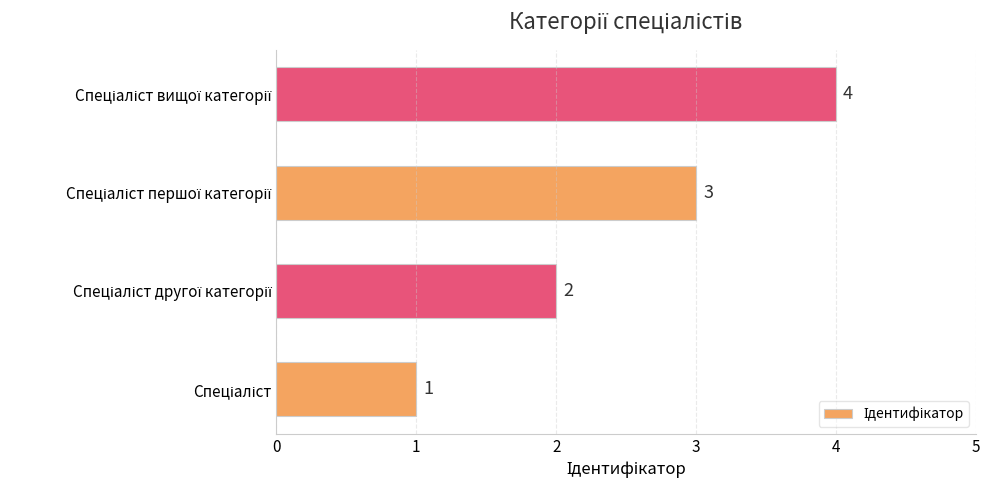

How many values are between 2 and 4?

3